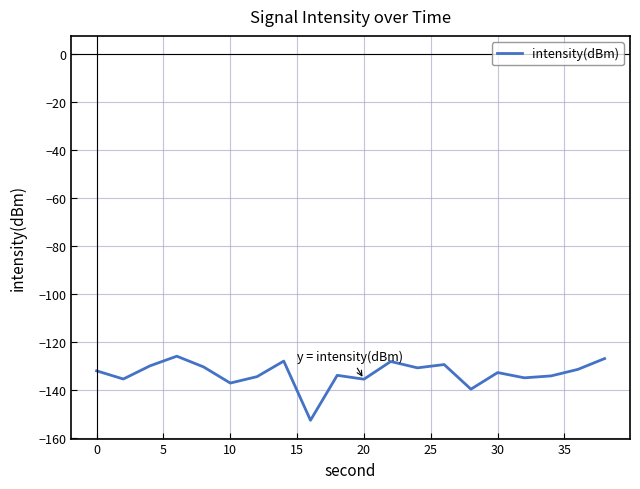

What is the greatest value displayed?

-125.8